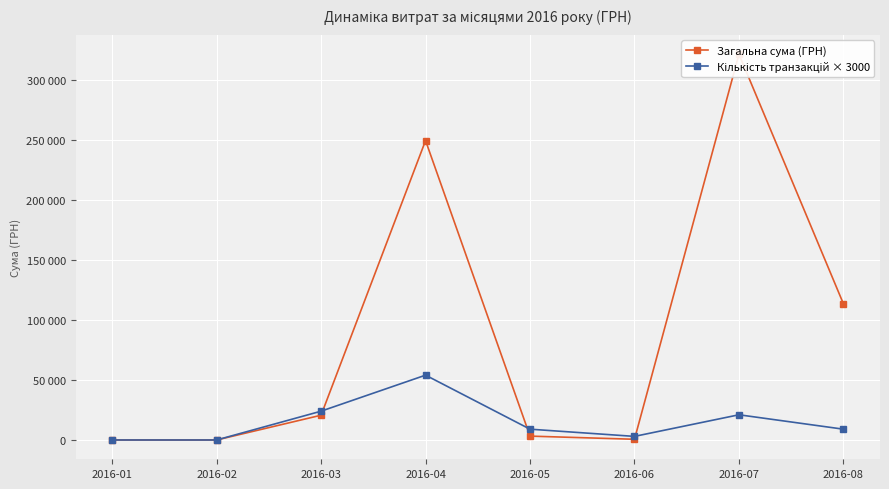

Is the value of Кількість транзакцій × 3000 at 2016-04 greater than the value of Загальна сума (ГРН) at 2016-04?

No